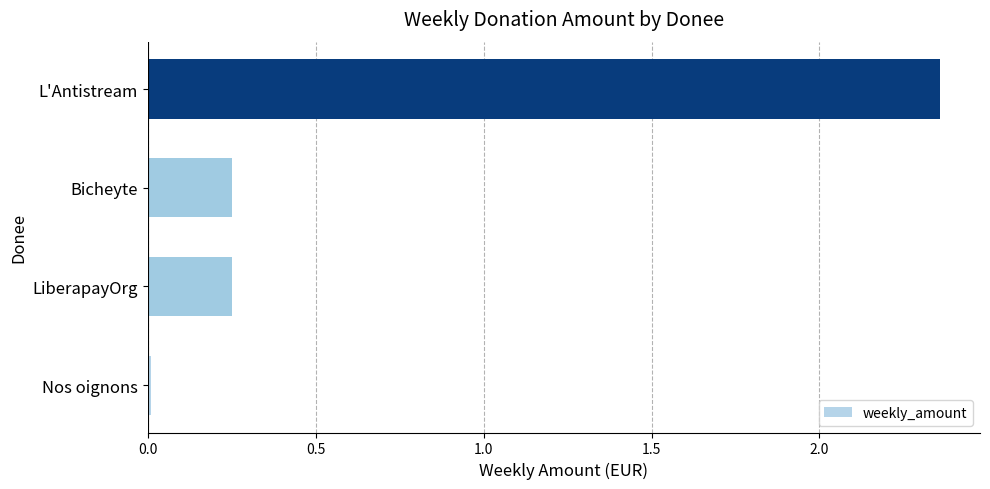

What is the change in value from LiberapayOrg to L'Antistream?

+2.1